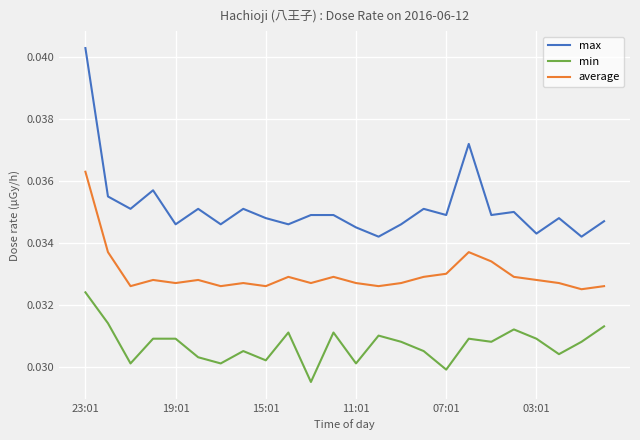

True or false: min and max intersect in this chart.

False